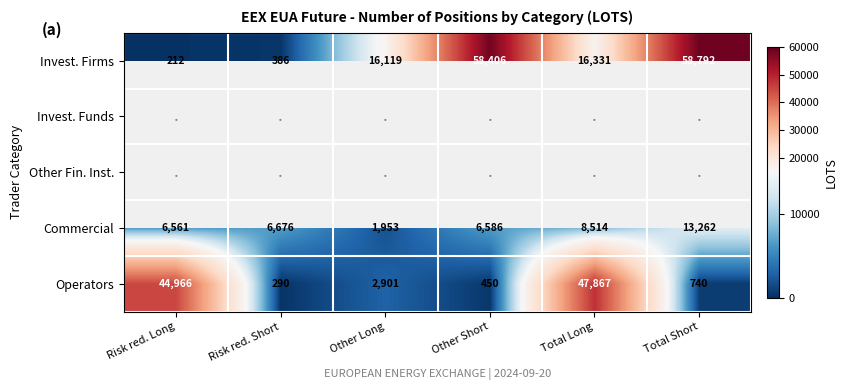

What is the spread (max minus min) of values at Total Short?

58052.0